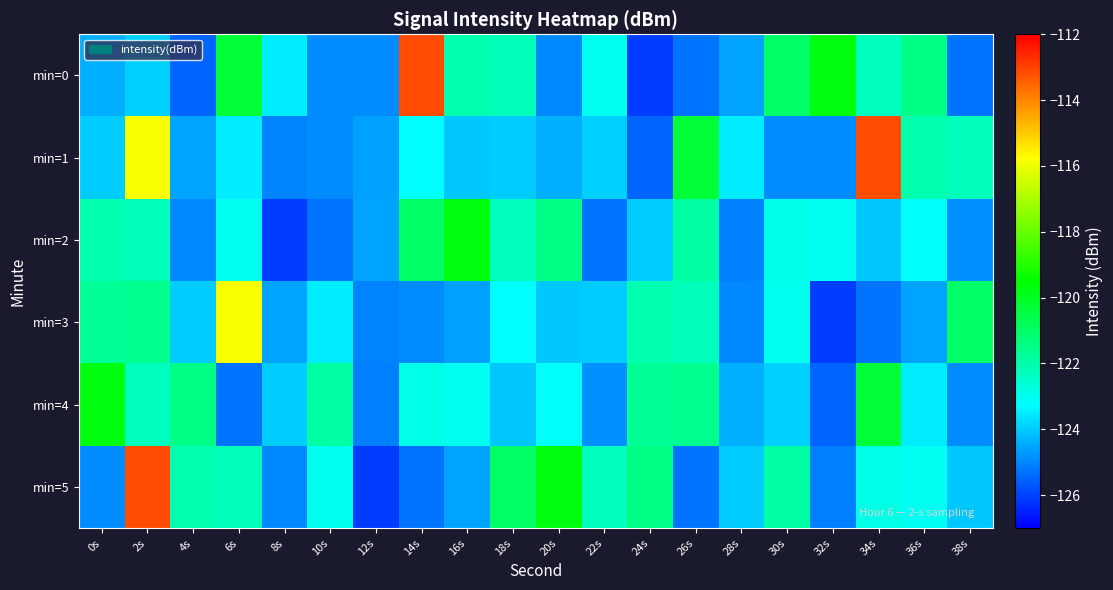

Which has a higher value, 36s or 16s?

36s